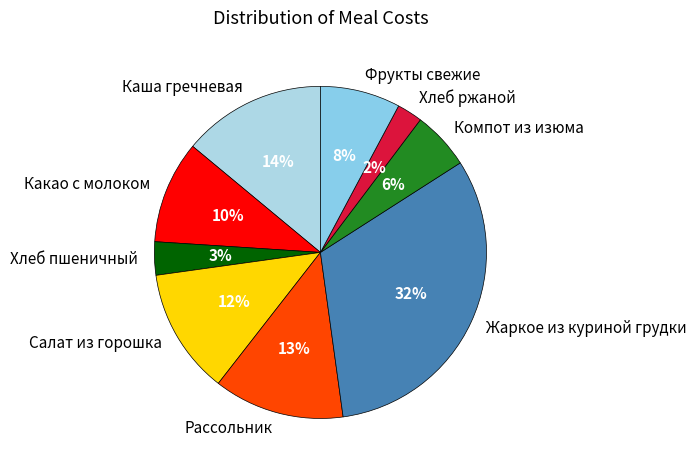

Which category has the smallest portion of the pie?

Хлеб ржаной